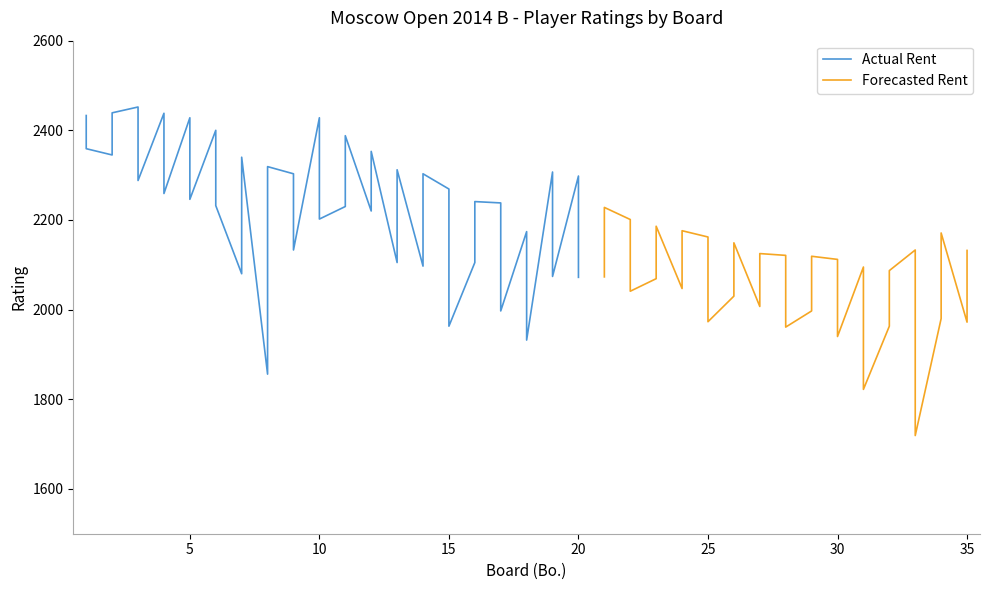

What is the minimum value for Actual Rent?

1856